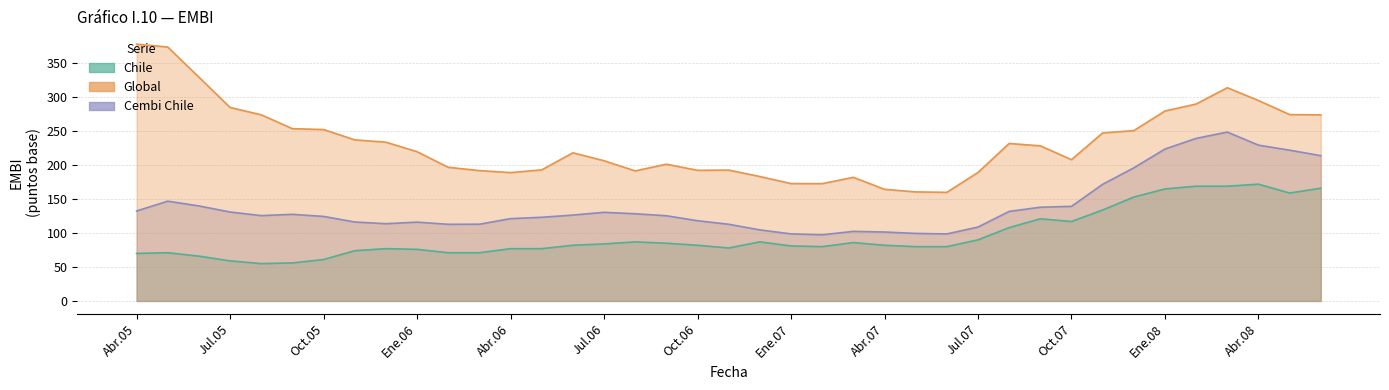

How many interior local valleys does the Chile series have?

5